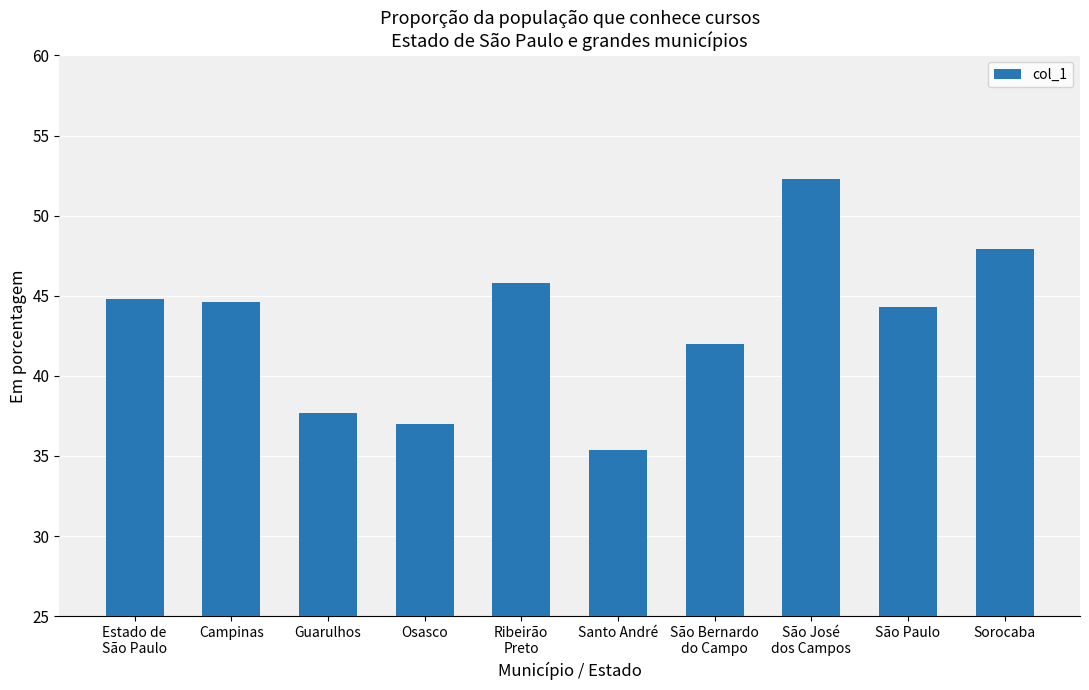

Reading left to right, transcribe all the data shown in this chart.

44.8	44.6	37.7	37.0	45.8	35.4	42.0	52.3	44.3	47.9